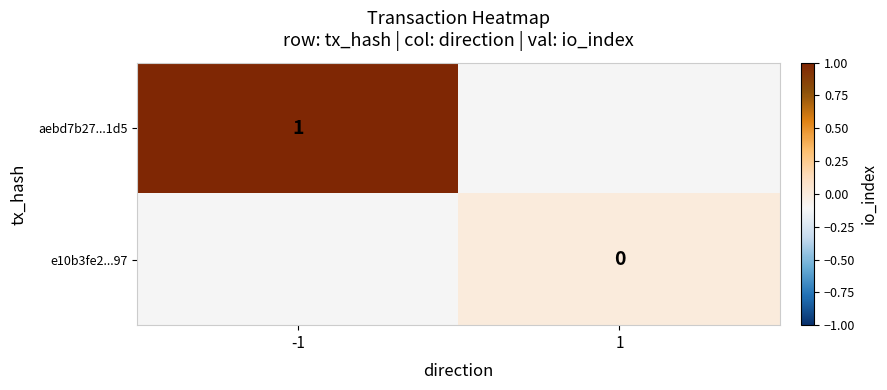

Is it true that aebd7b27...1d5 equals 2 at -1?

False